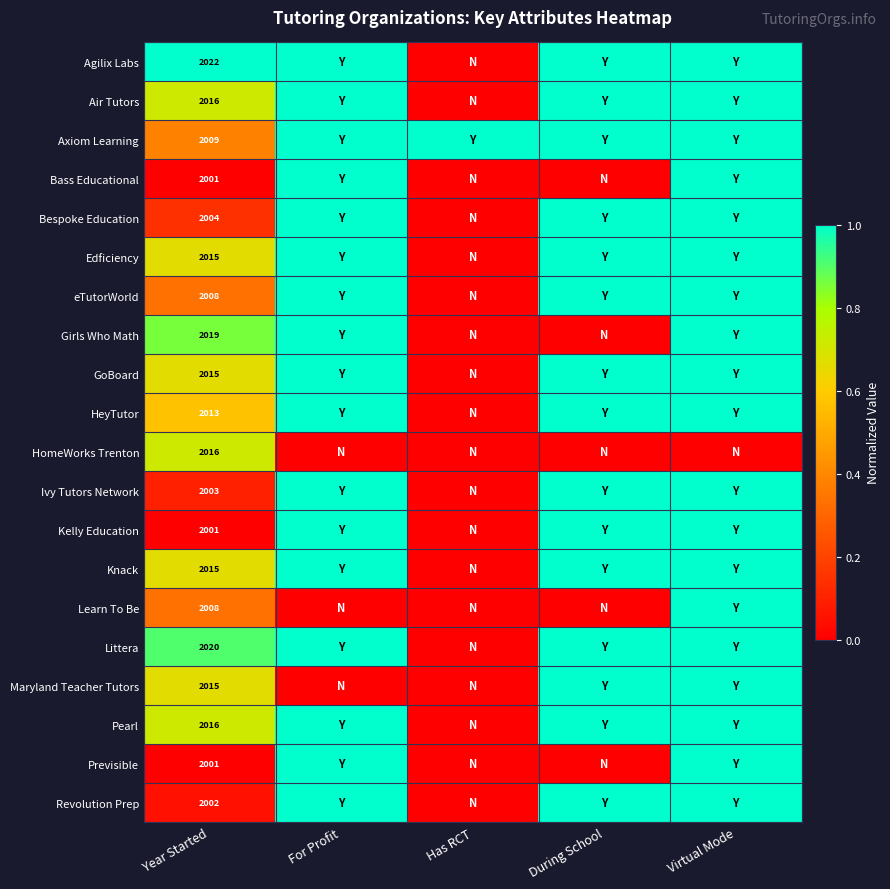

How many categories are shown in the chart?

5